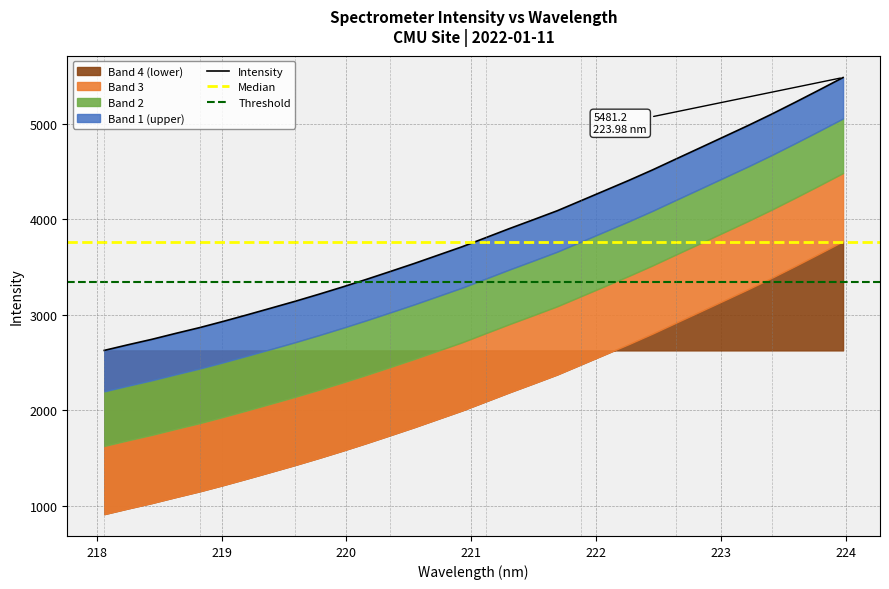

True or false: the data shows 2805.8 at 220.

True